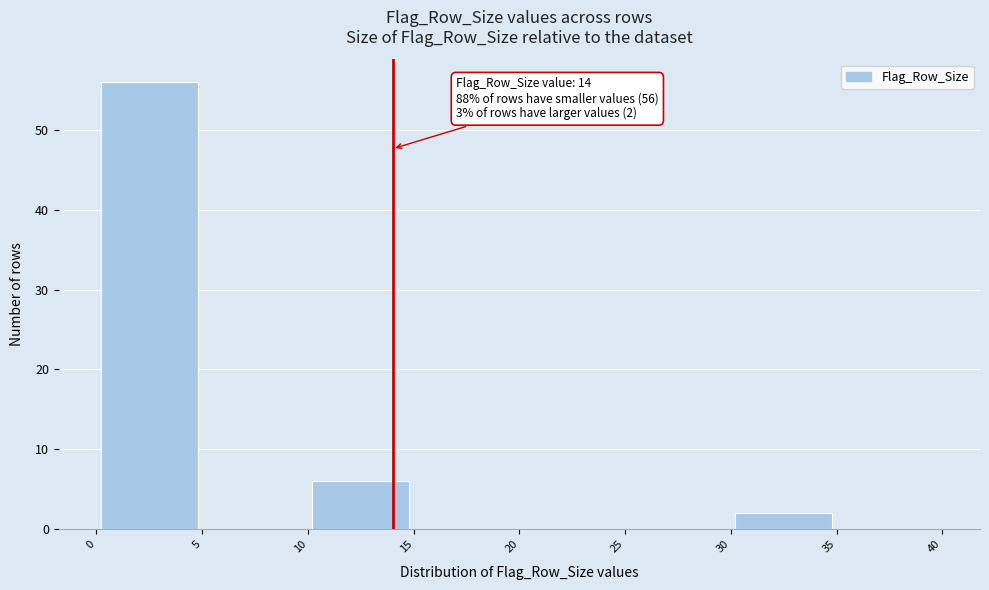

Over which range of the x-axis is the bar tallest?

0 to 5